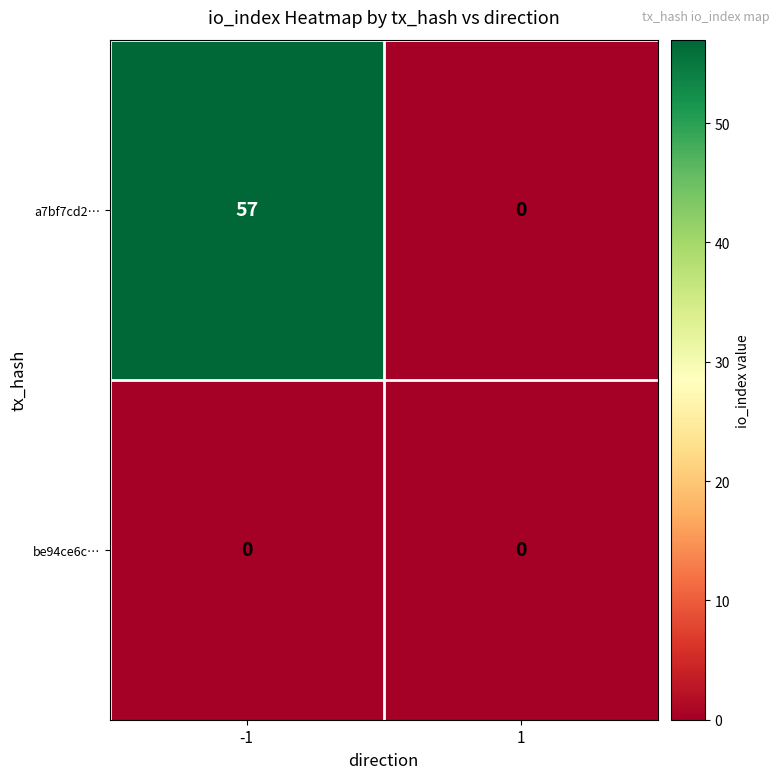

What is the maximum value shown in the chart?

57